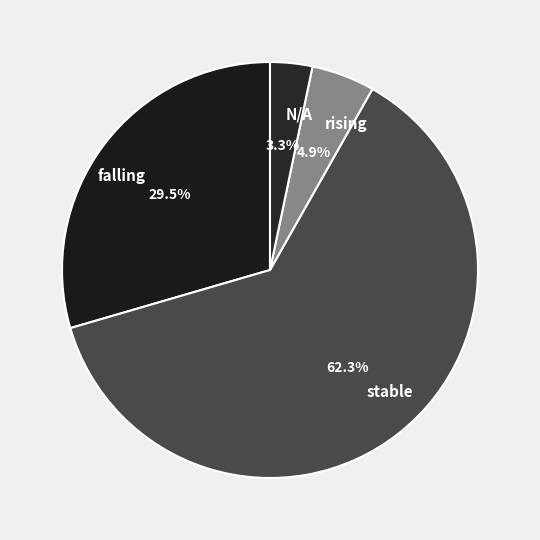

Count the number of slices in the pie.

4